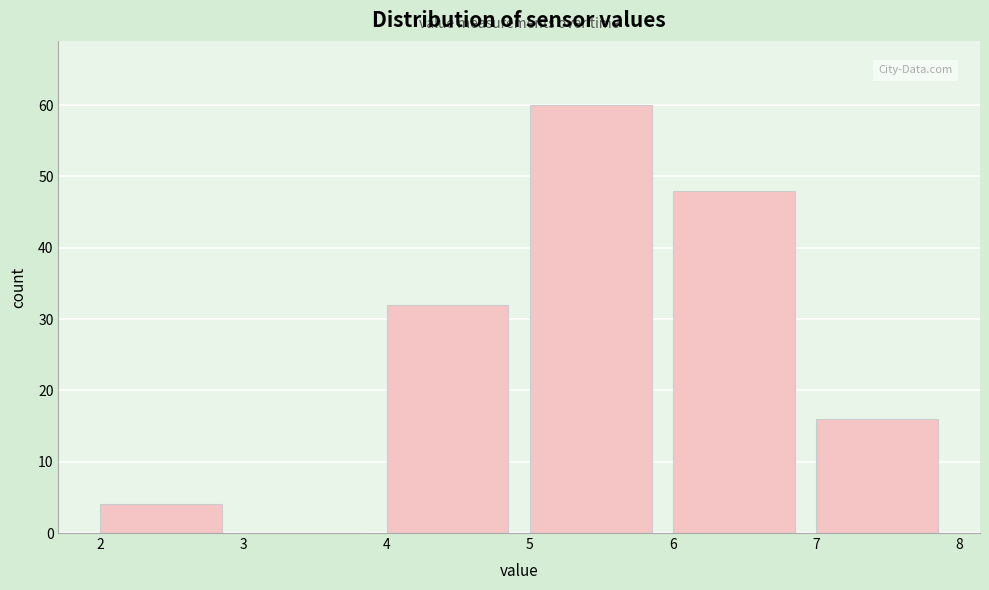

Which range on the x-axis has the tallest bar?

5 to 6